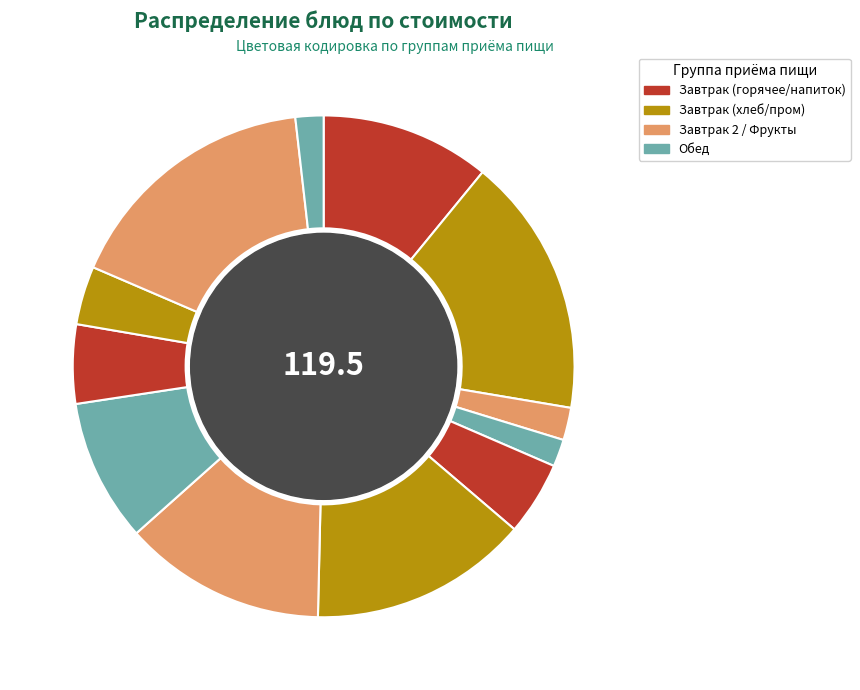

To the nearest percent, what is the difference between the largest and smallest slice percentages?

15%